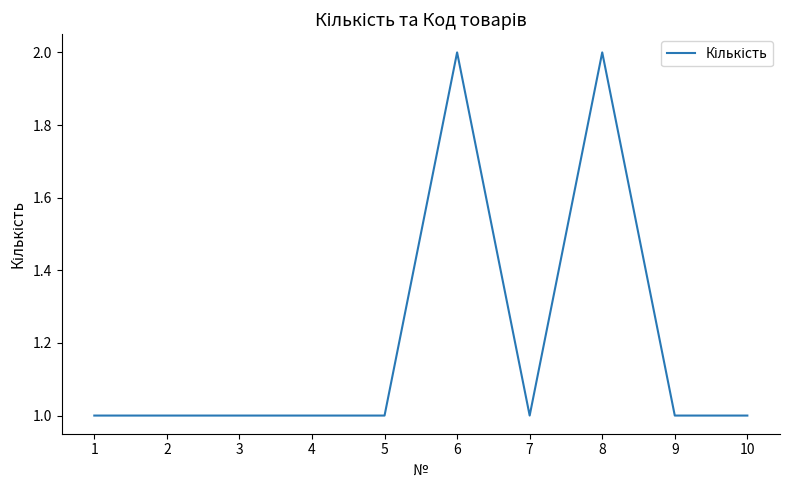

Does the chart have visible grid lines?

No